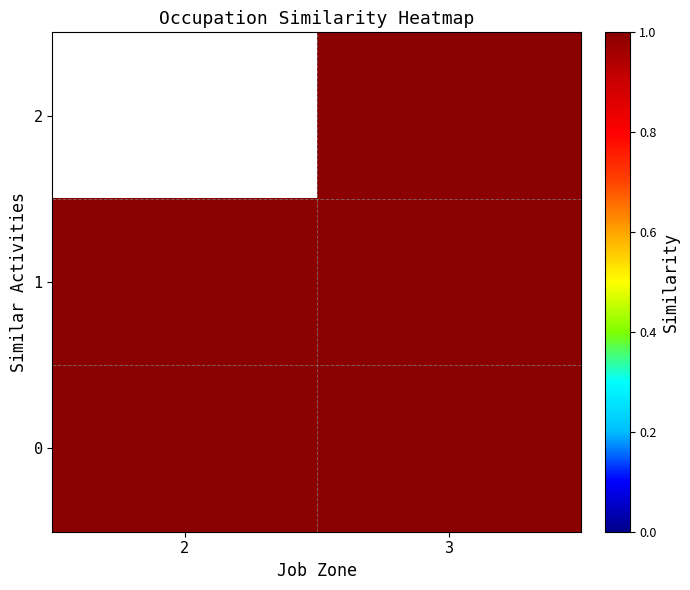

At which label does 0 reach its minimum?

2